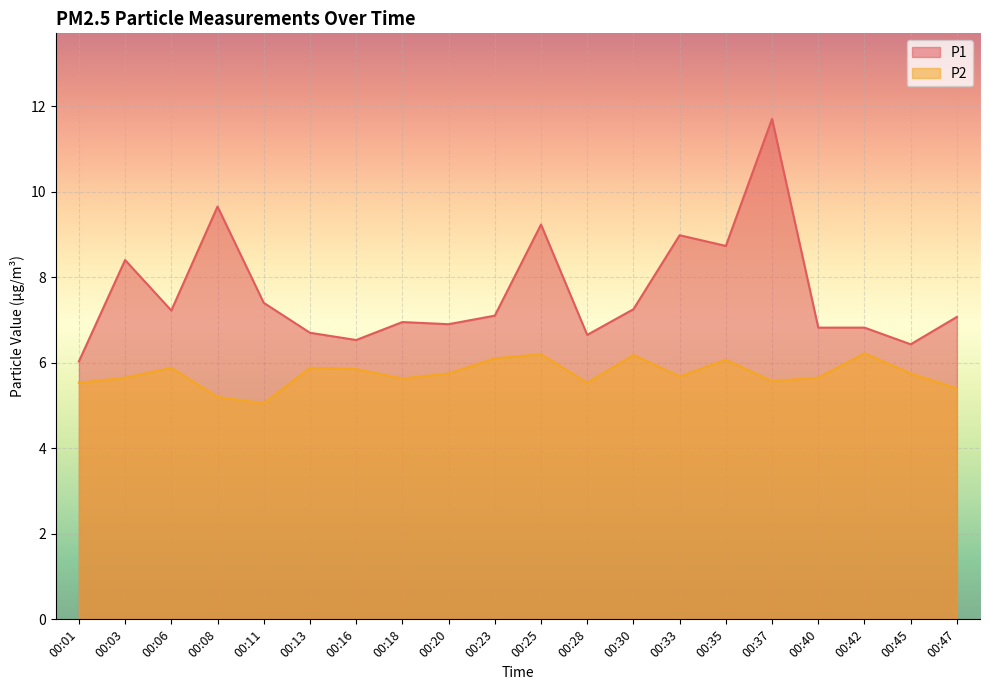

Where is the first local minimum for P2?

00:11